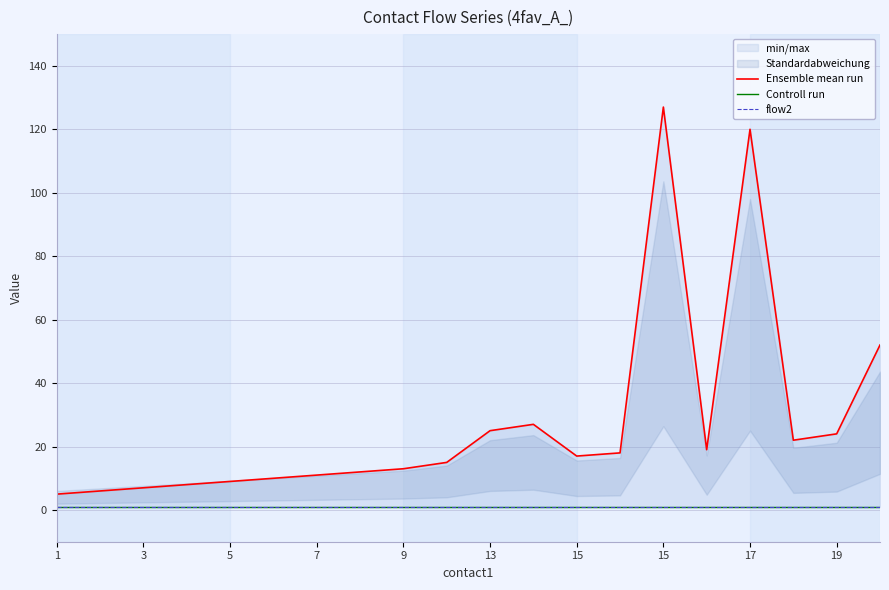

How many data points does each series have?

20